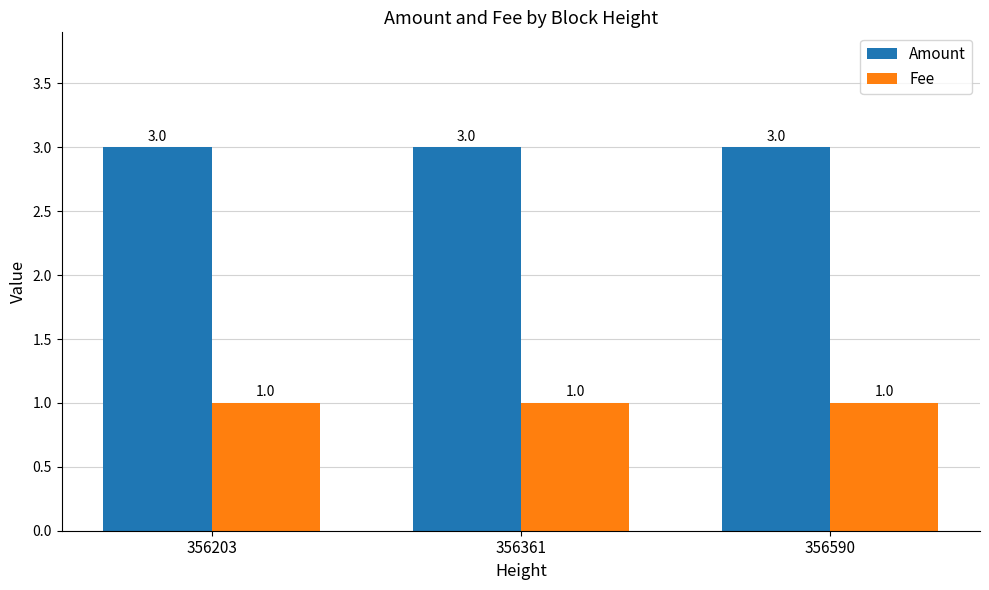

Reading left to right, transcribe all the data shown in this chart.

Amount: 3	3	3
Fee: 1	1	1